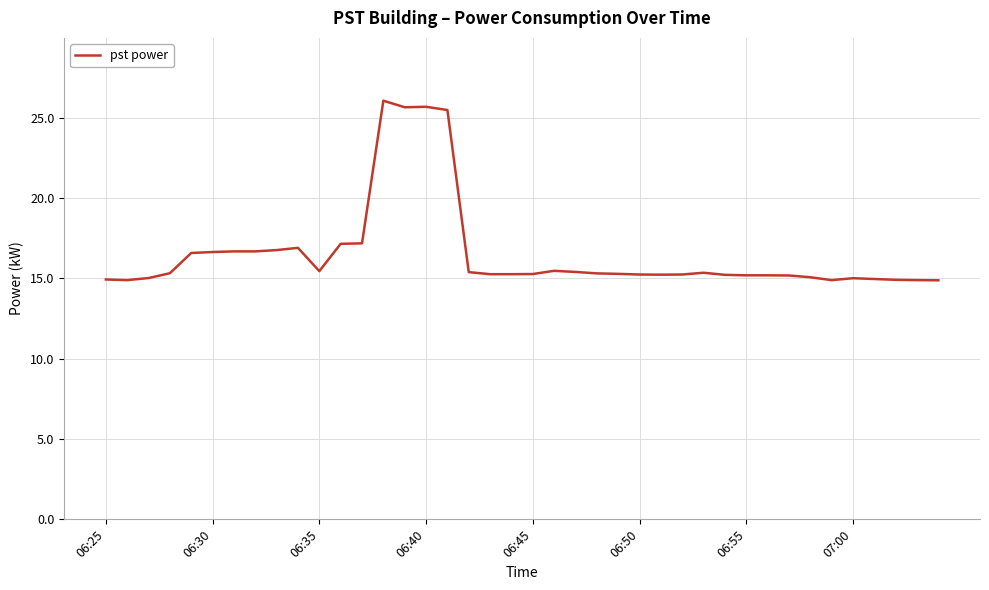

What is the minimum value shown in the chart?

14.9